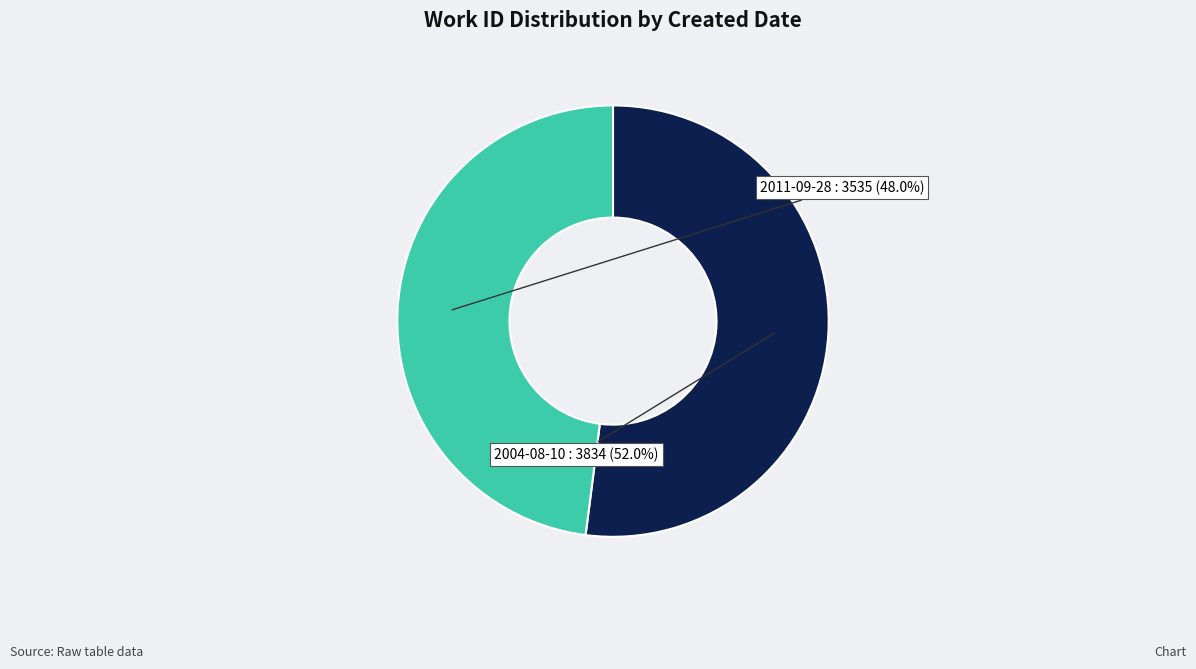

Is there a majority slice in this chart?

Yes